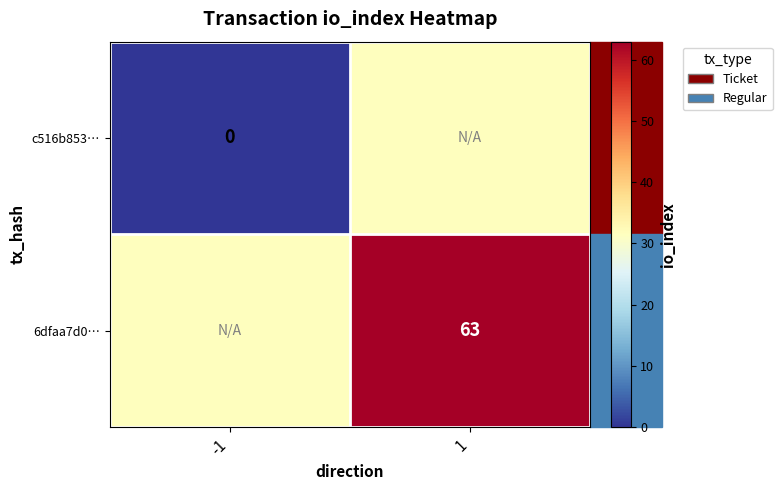

True or false: 6dfaa7d0… has a value of 63.0 at 1.

True